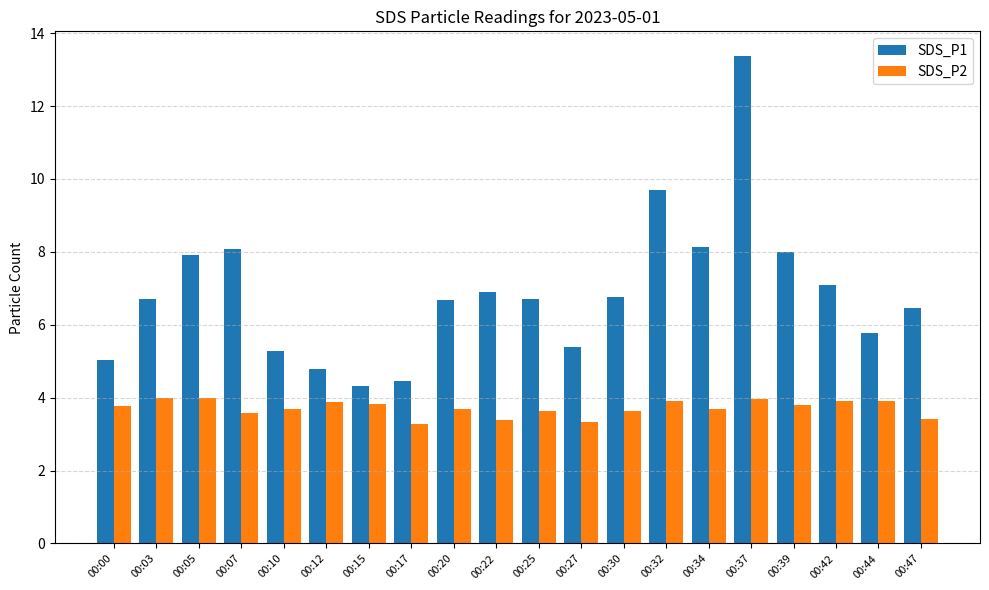

Rank the series by their average value, from lowest to highest.

SDS_P2, SDS_P1